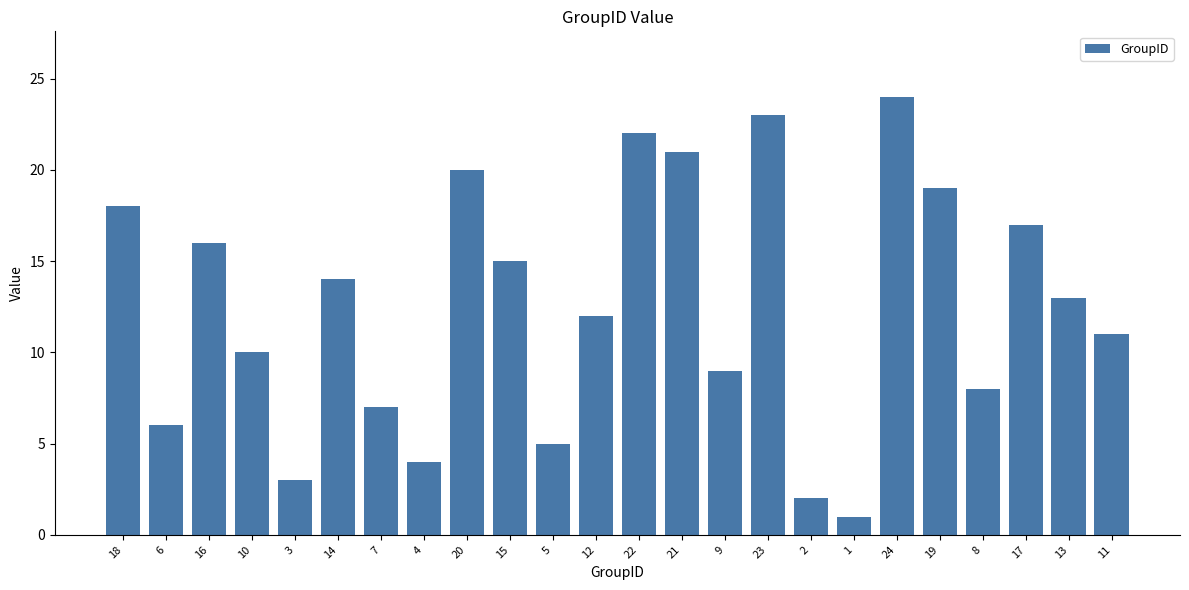

Reading right to left, list all the values displayed in this chart.

11=11	13=13	17=17	8=8	19=19	24=24	1=1	2=2	23=23	9=9	21=21	22=22	12=12	5=5	15=15	20=20	4=4	7=7	14=14	3=3	10=10	16=16	6=6	18=18